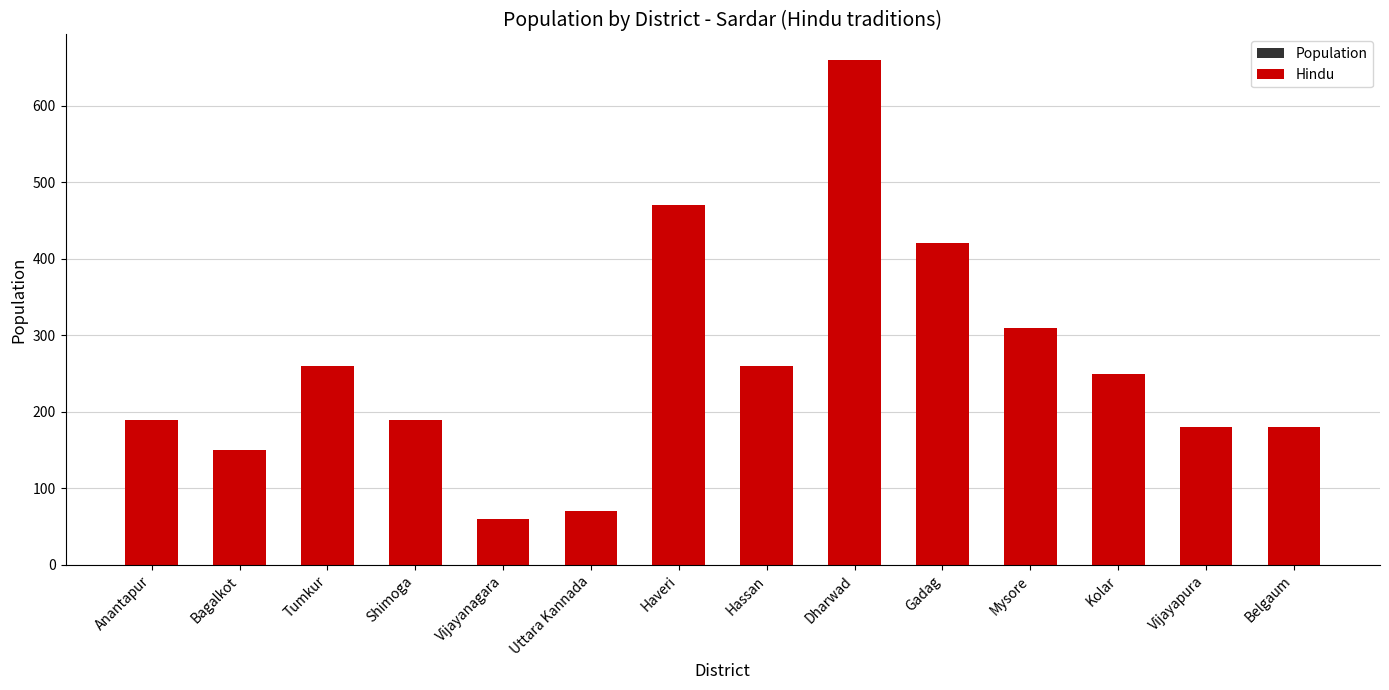

Does the chart contain any negative values?

No